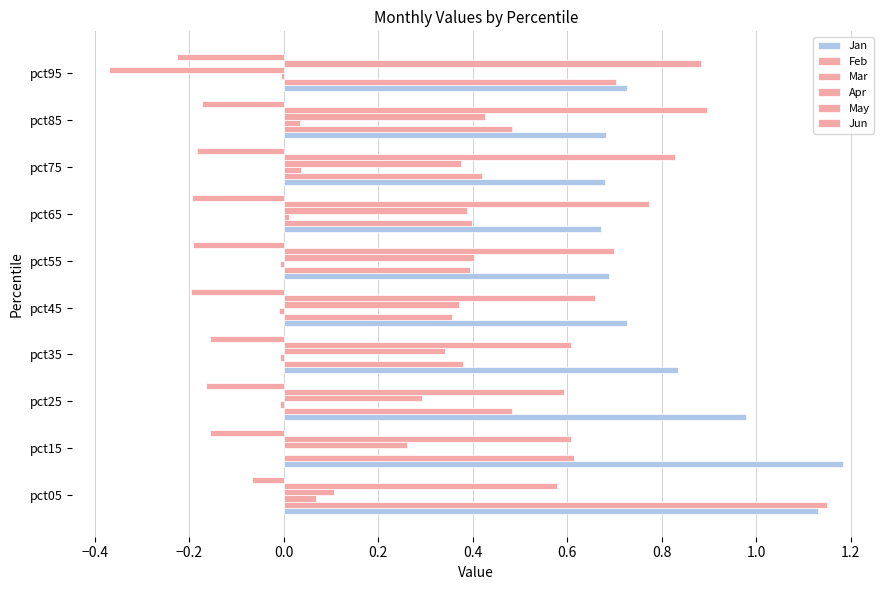

How many data points does each series have?

10